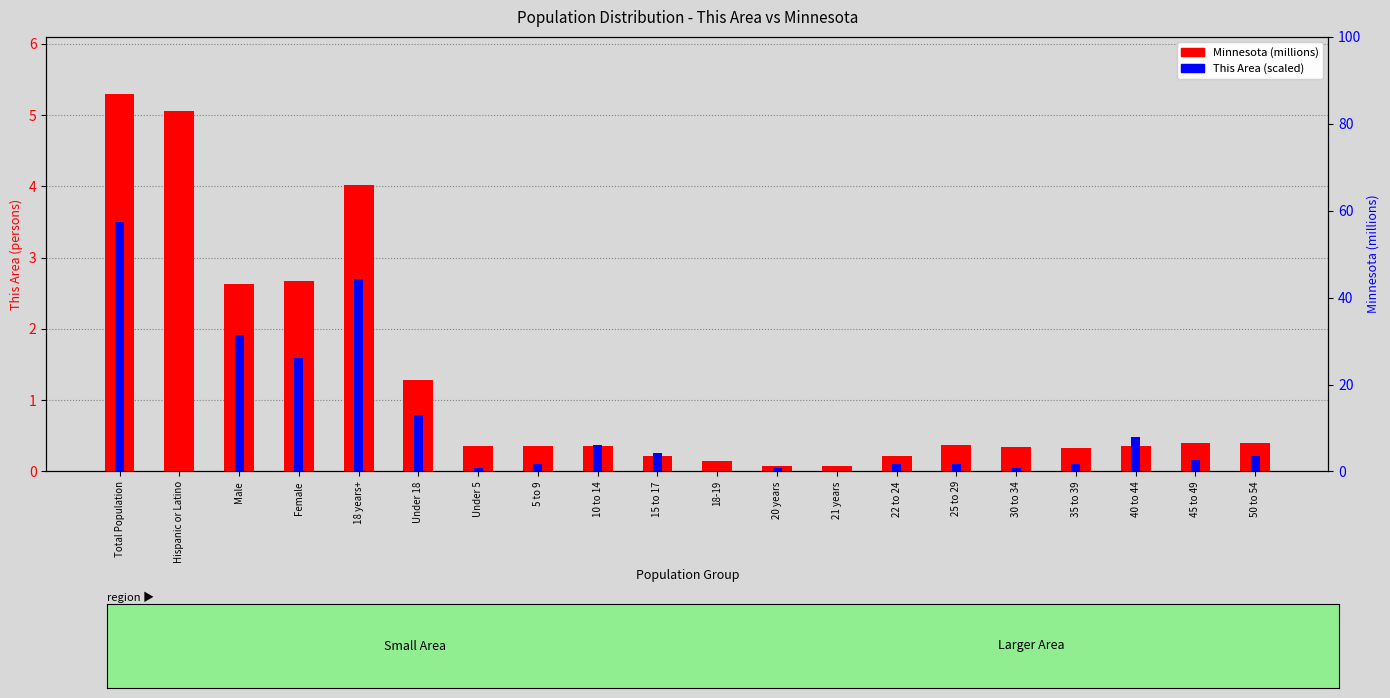

Which series has the widest spread of values?

Minnesota (millions)